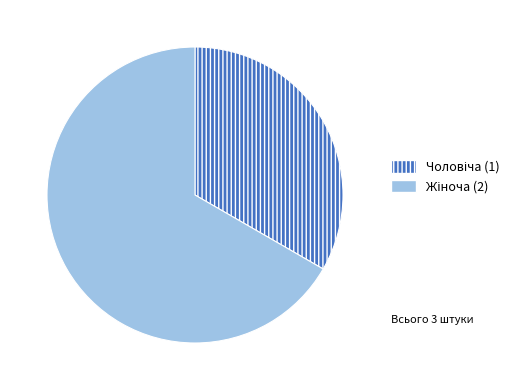

Does any single category account for the majority?

Yes